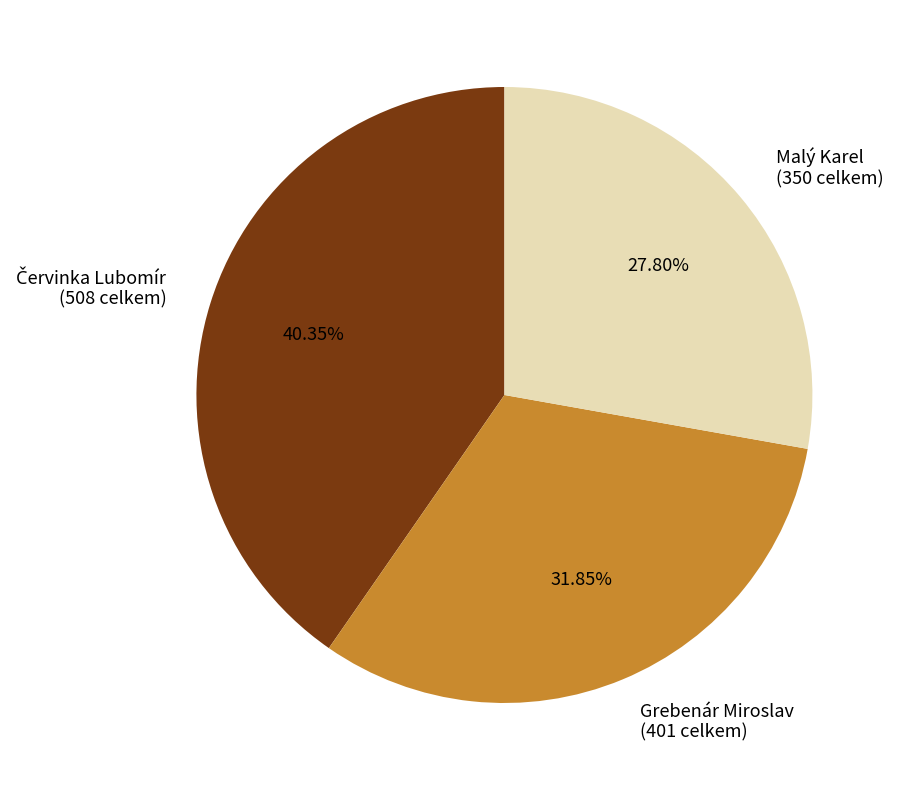

Do Grebenár Miroslav and Malý Karel together represent more than half of the pie?

Yes